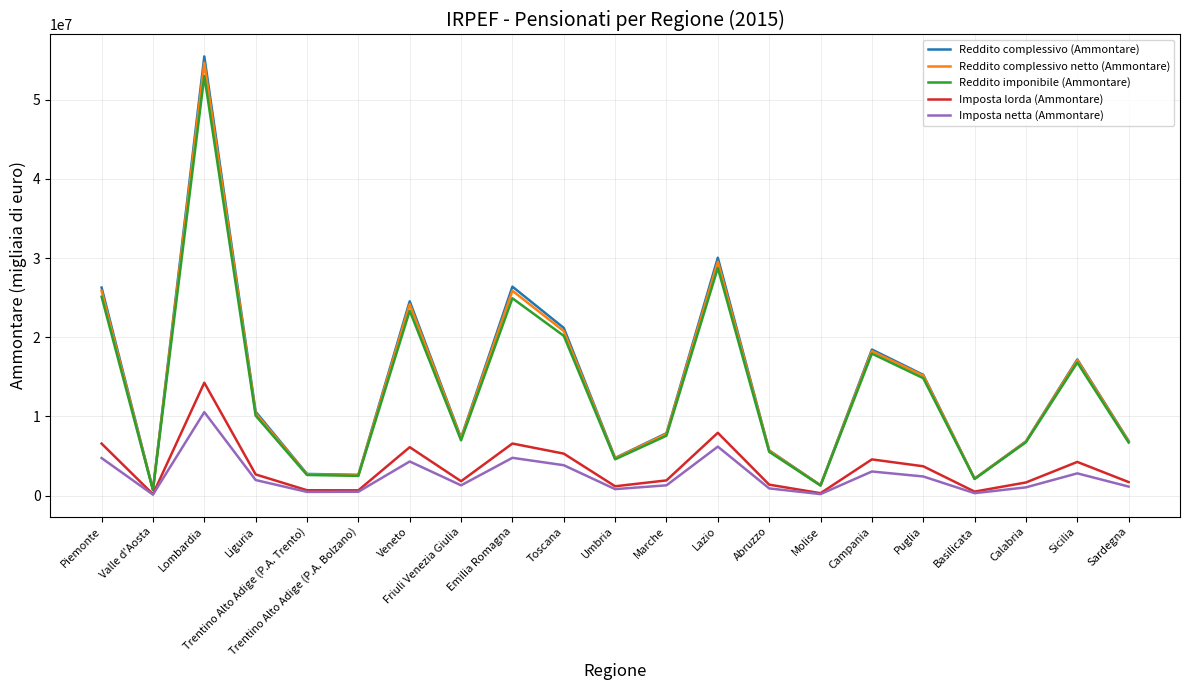

What position from the right is Trentino Alto Adige (P.A. Bolzano)?

16